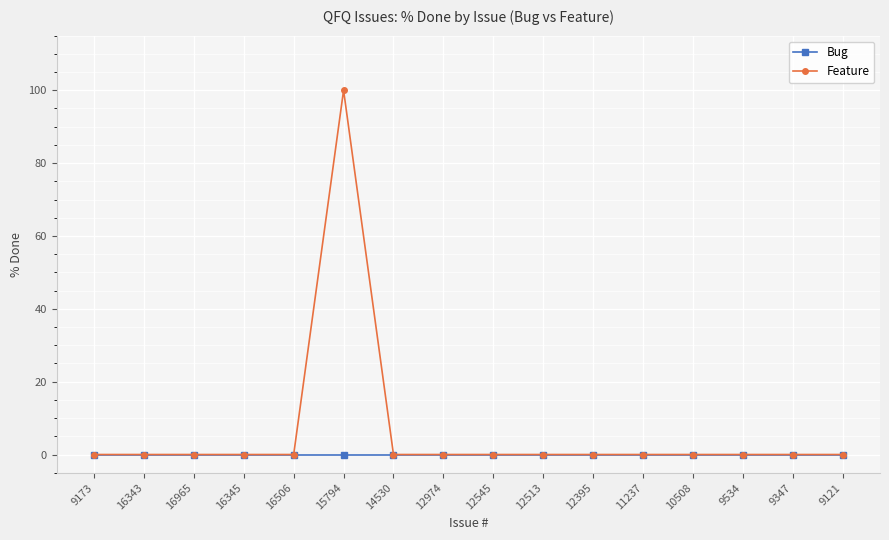

What position from the left is 12974?

8